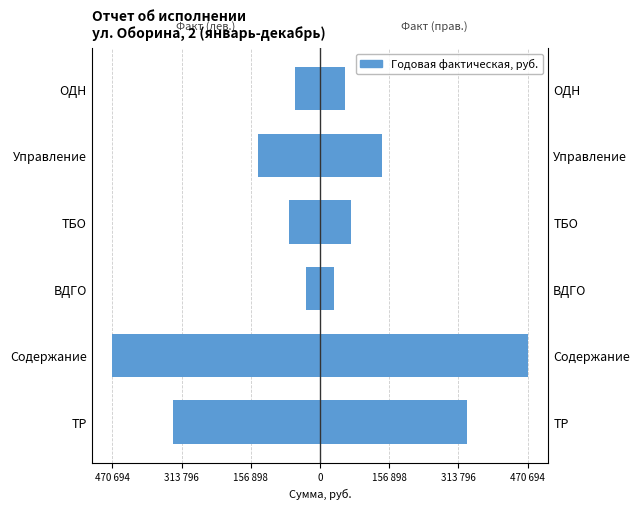

Rank the series by their maximum value, from highest to lowest.

Факт (правая), Факт (левая)